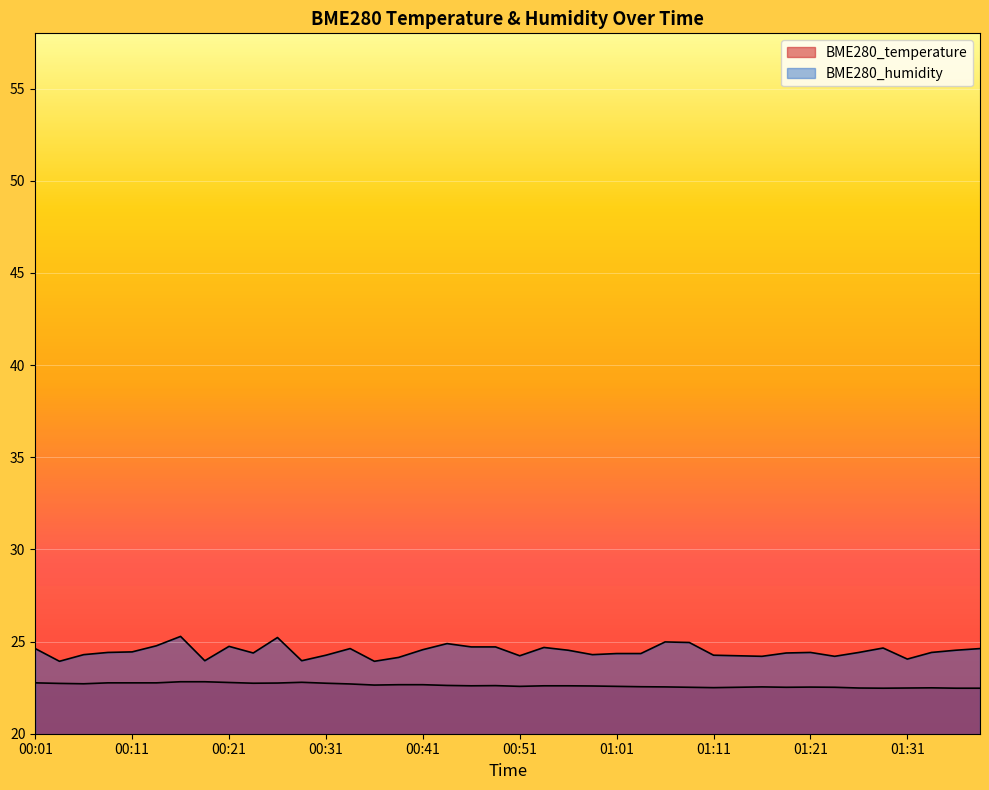

Does the chart display data point markers on the line(s)?

No